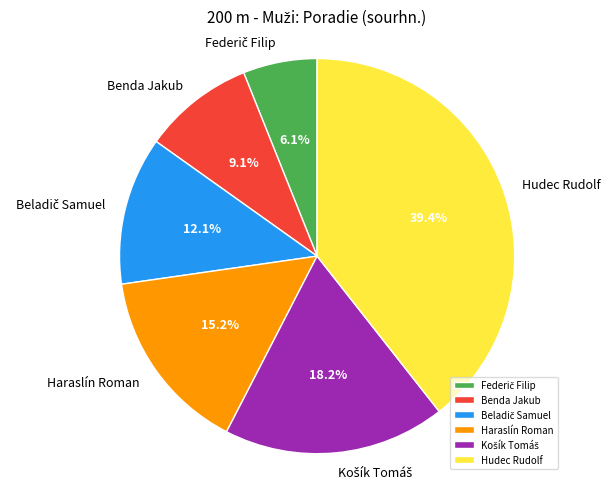

Is there any slice that represents more than half of the pie?

No